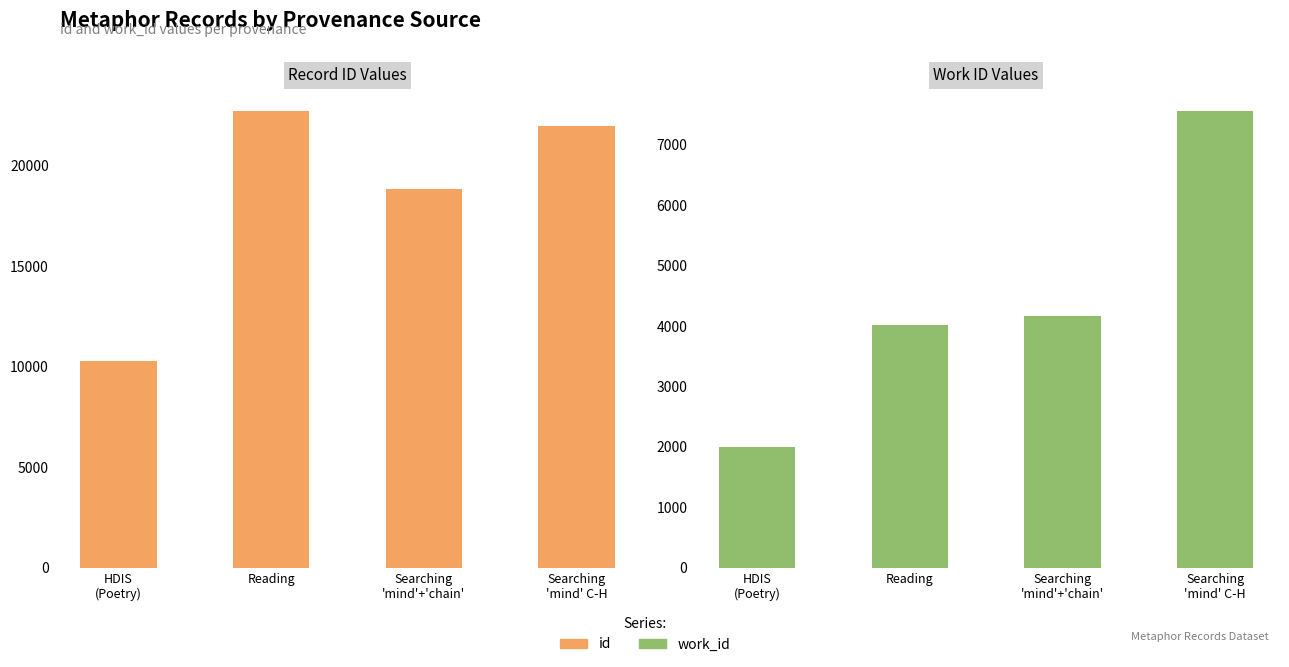

Which category has the highest value across all series?

Reading